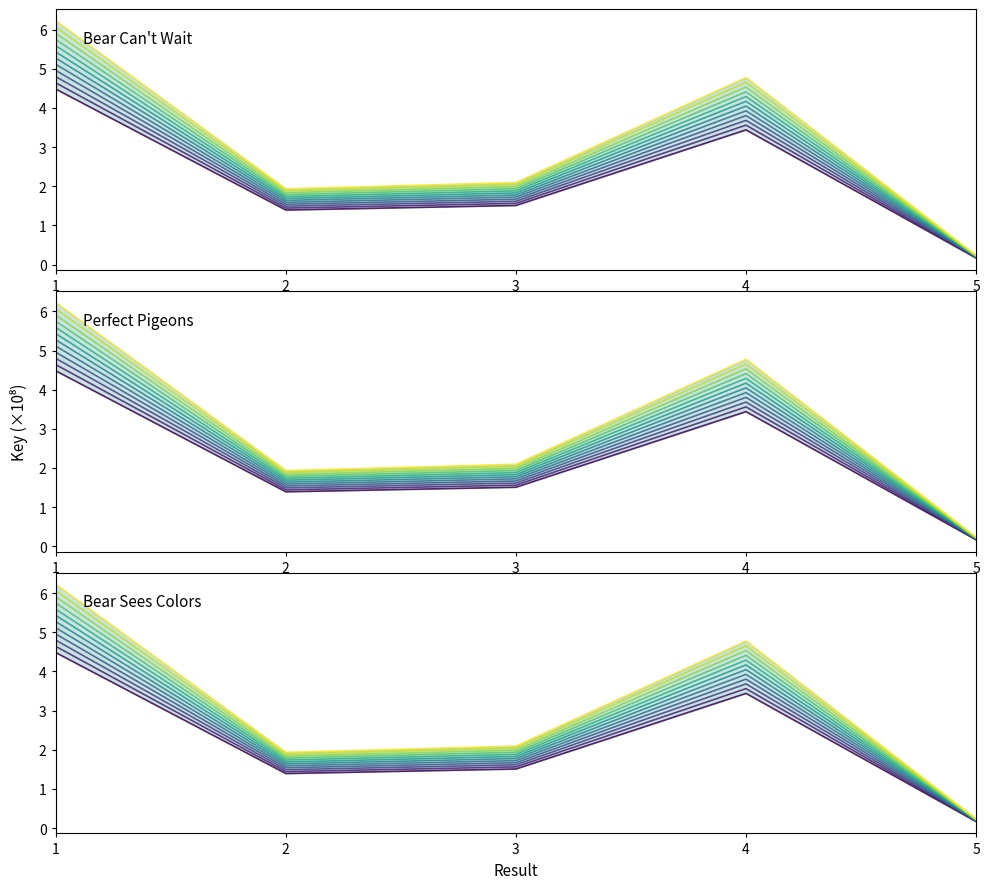

How many points are lower than both their immediate neighbors (excluding endpoints)?

1